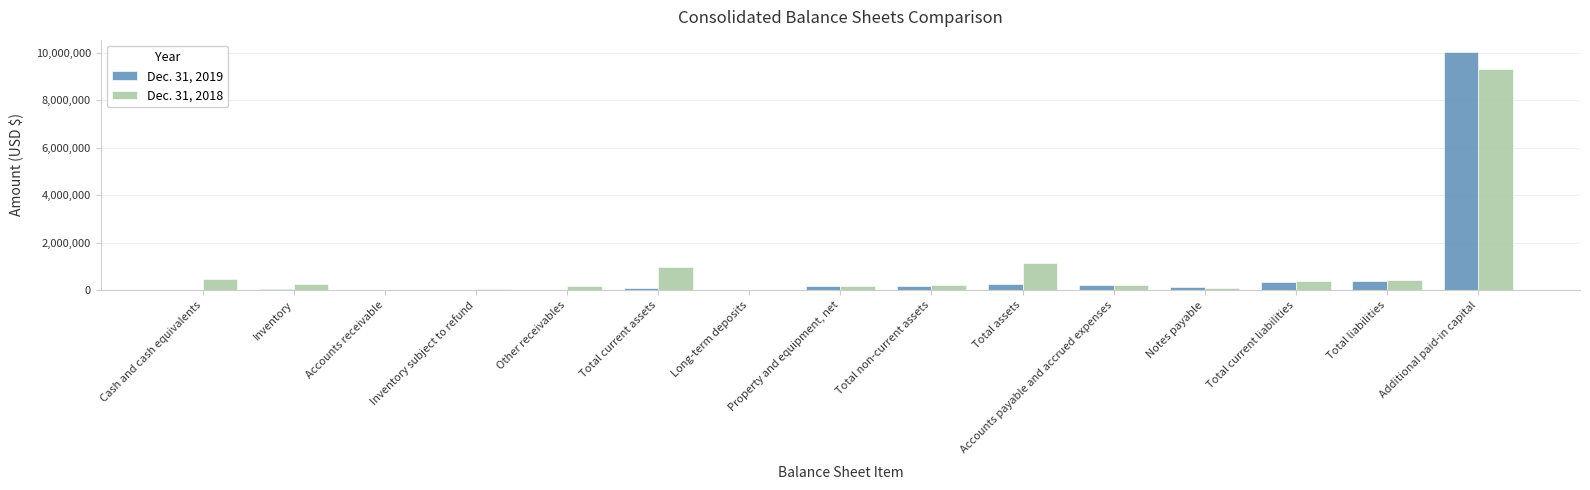

What is the approximate value of Dec. 31, 2019 at Total non-current assets, to the nearest 50?

174850